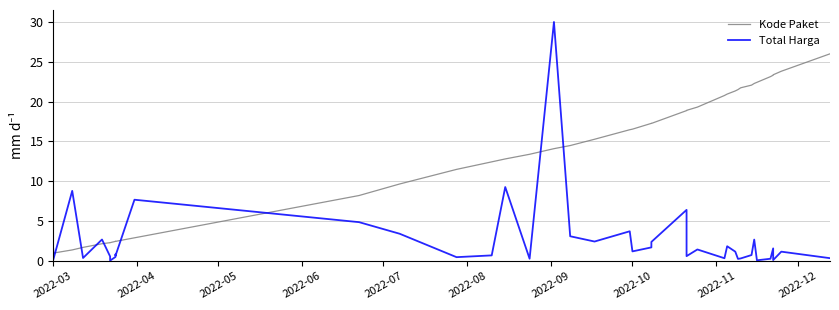

What is the greatest value displayed?

30.0